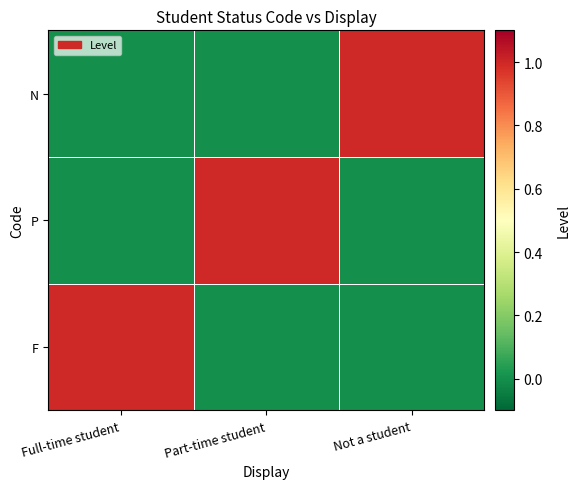

Which series changed the most between Part-time student and Not a student?

P